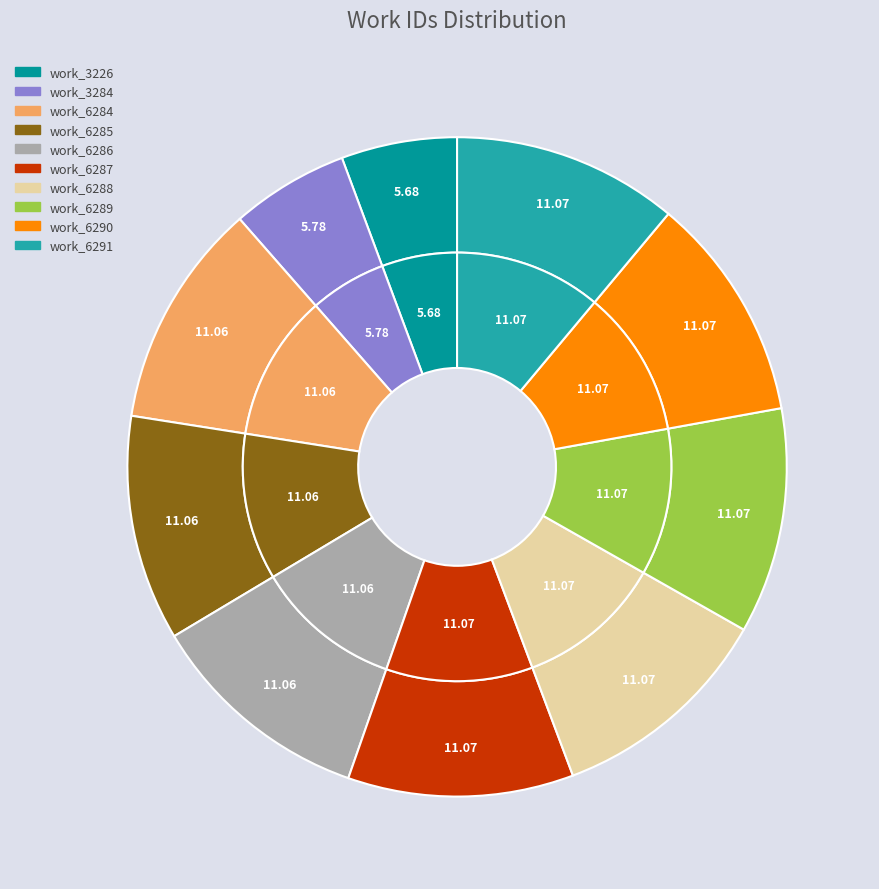

To the nearest percent, what portion does work_6287 represent?

11%